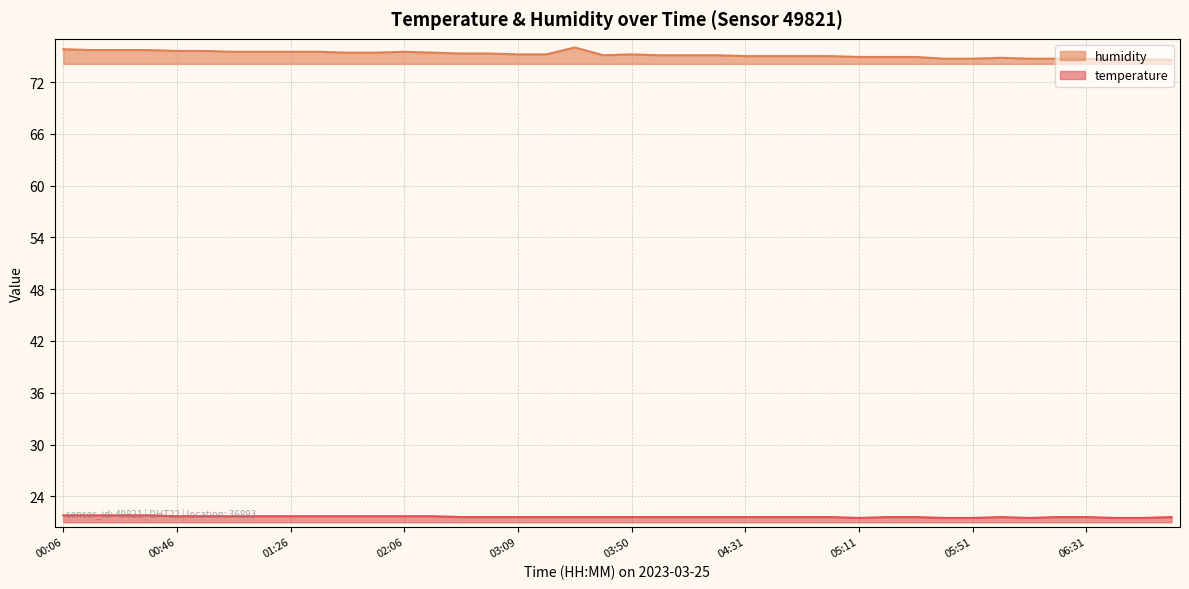

Reading right to left, what are all the values shown in this chart?

temperature: 21.6	21.5	21.5	21.6	21.6	21.5	21.6	21.5	21.5	21.6	21.6	21.5	21.6	21.6	21.6	21.6	21.6	21.6	21.6	21.6	21.6	21.6	21.6	21.6	21.6	21.6	21.7	21.7	21.7	21.7	21.7	21.7	21.7	21.7	21.7	21.7	21.8	21.8	21.8	21.8
humidity: 74.6	74.6	74.6	74.7	74.7	74.7	74.8	74.7	74.7	74.9	74.9	74.9	75.0	75.0	75.0	75.0	75.1	75.1	75.1	75.2	75.1	76.0	75.2	75.2	75.3	75.3	75.4	75.5	75.4	75.4	75.5	75.5	75.5	75.5	75.6	75.6	75.7	75.7	75.7	75.8